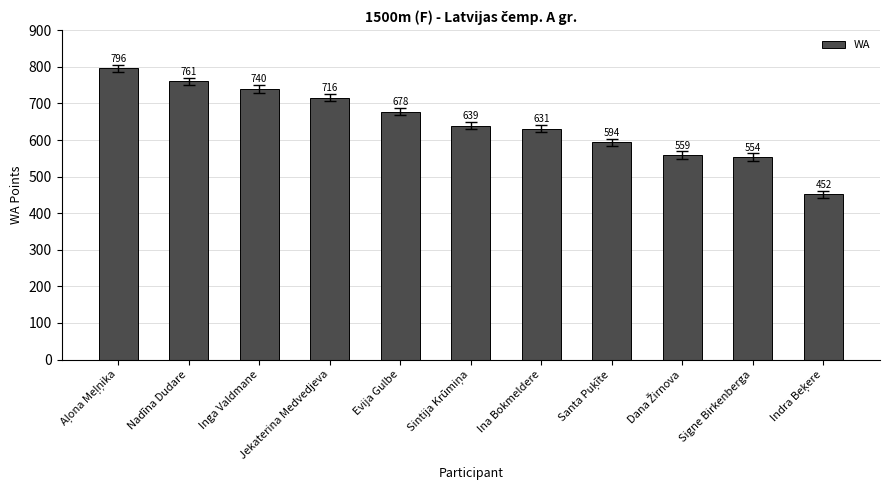

What is the greatest value displayed?

796